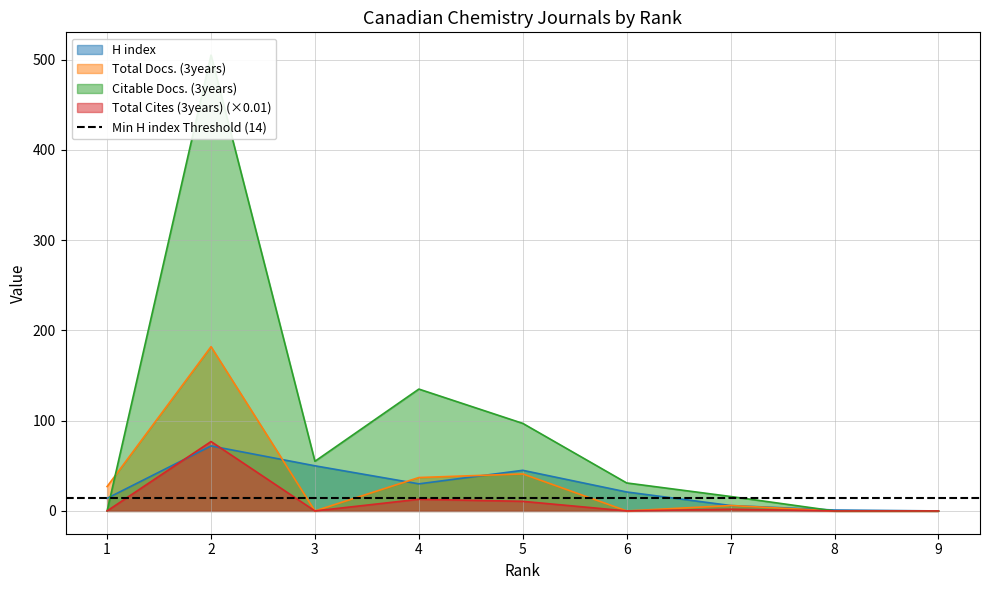

Reading left to right, what are all the values shown in this chart?

H index: 14.0	72.0	50.0	30.0	45.0	21.0	6.0	1.0	0.0
Total Docs. (3years): 27.0	182.0	0.0	37.0	41.0	0.0	6.0	0.0	0.0
Citable Docs. (3years): 0.0	505.0	55.0	135.0	97.0	31.0	16.0	0.0	0.0
Total Cites (3years): 0.0	76.9	0.0	12.9	10.6	0.0	1.9	0.0	0.0